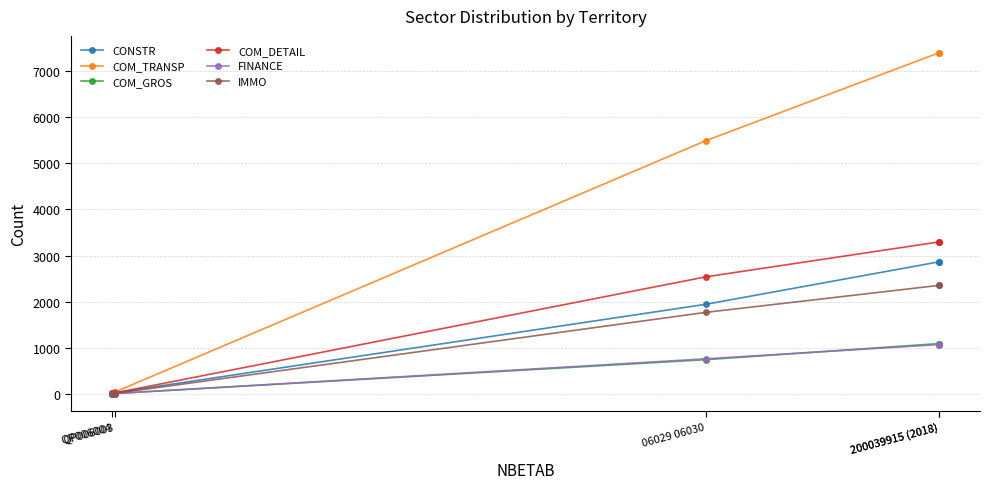

What is the minimum value for CONSTR?

13